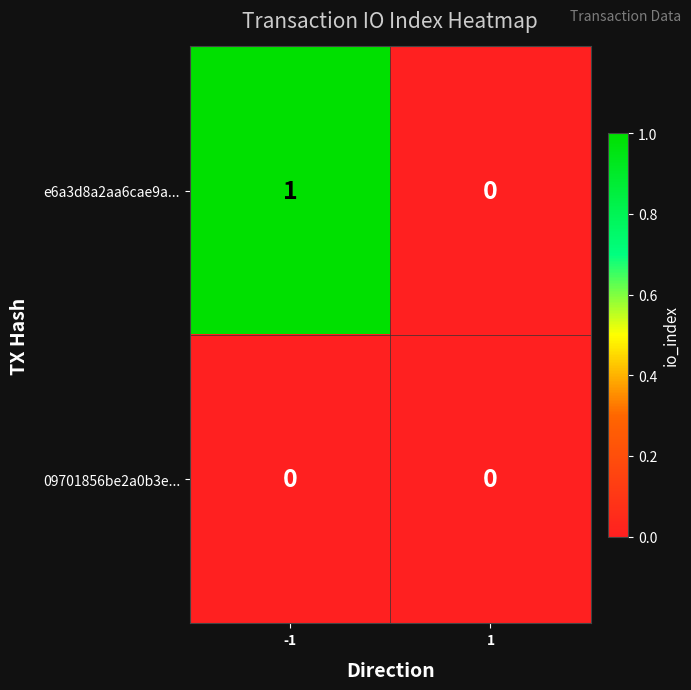

Count the number of categories in the chart.

2